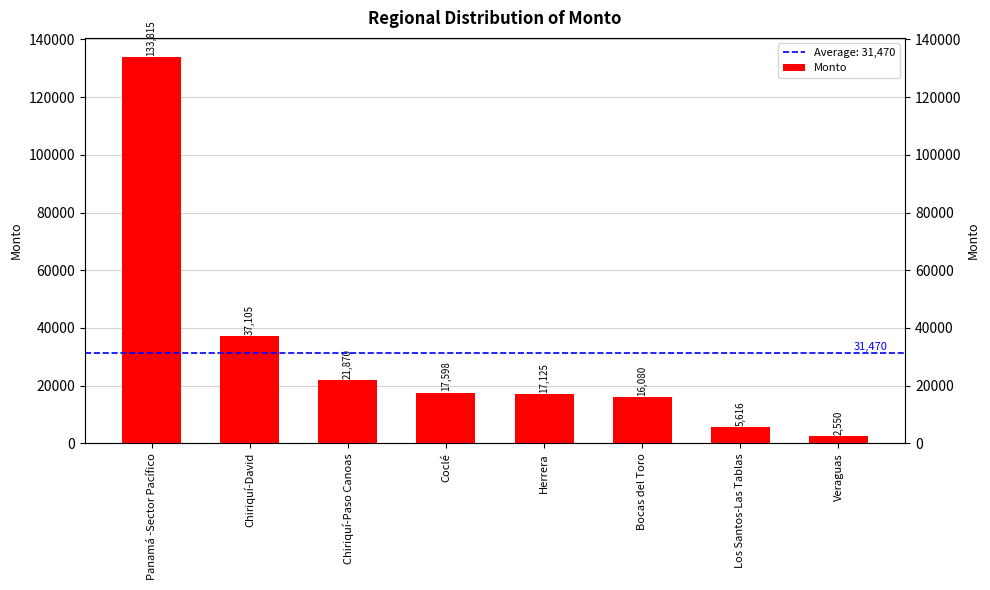

The value at Chiriquí-David is 37105. True or false?

True